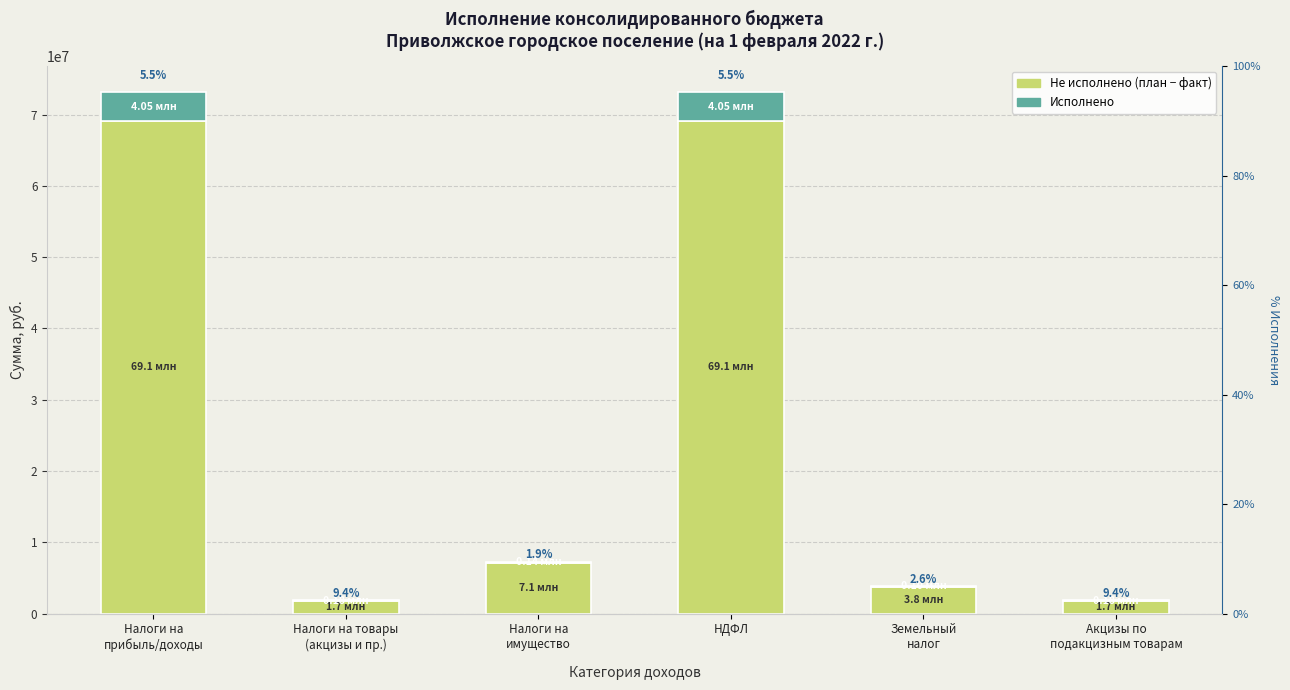

Between Налоги на
имущество and Земельный
налог, which series saw the biggest shift?

Не исполнено (план - факт)